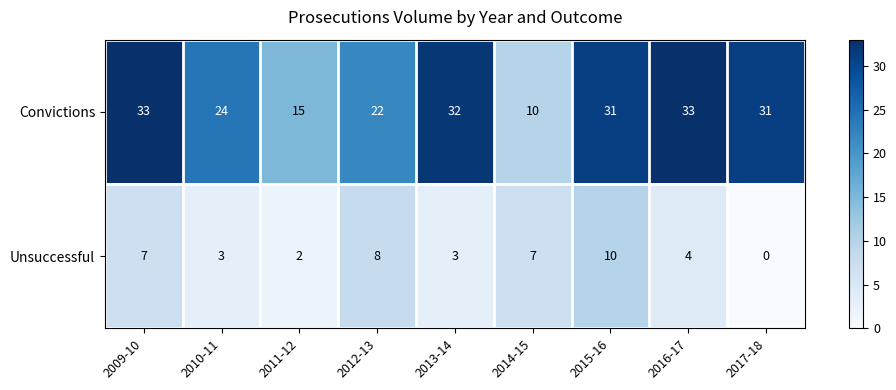

What is the average value of the Convictions series?

26